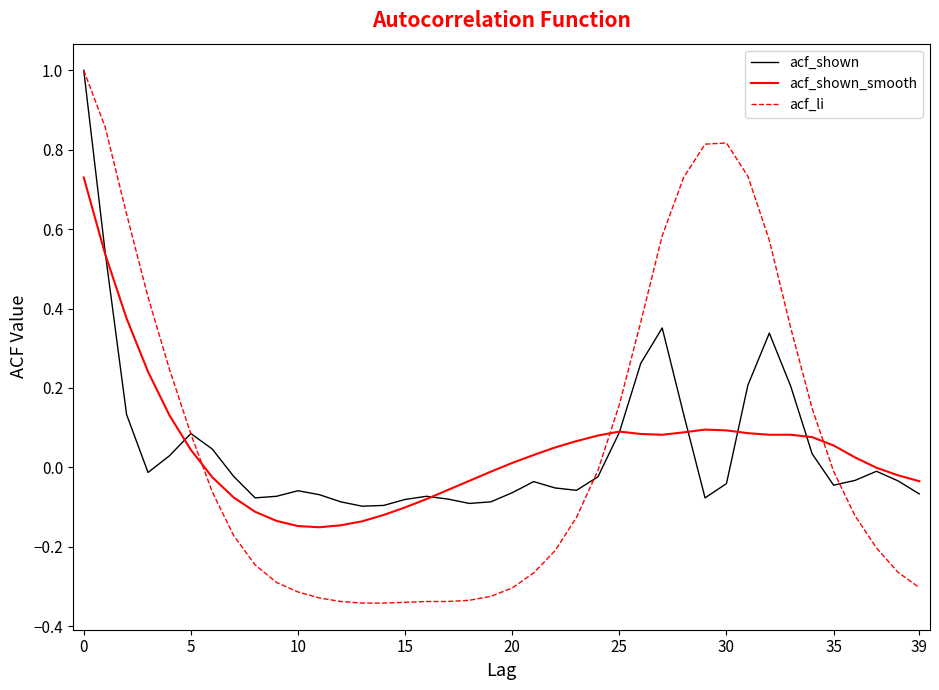

How many positive values does the acf_shown series have?

14